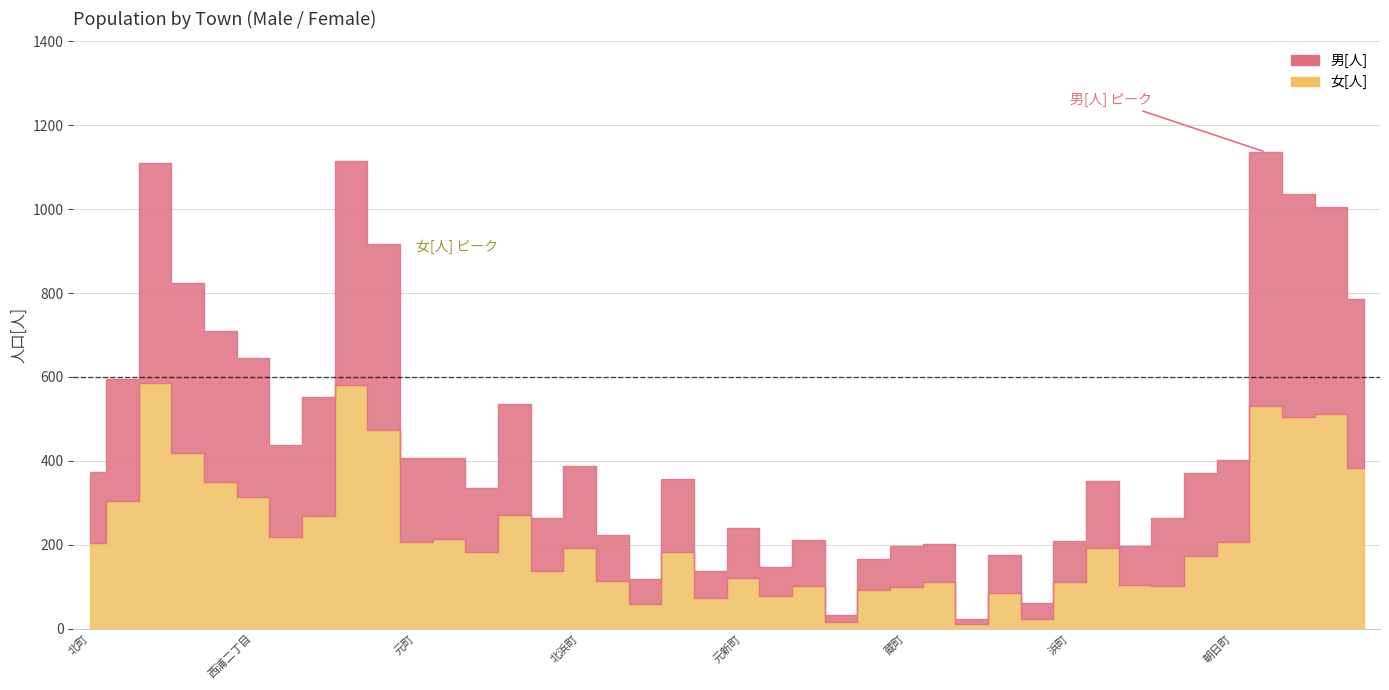

Reading right to left, transcribe all the data shown in this chart.

男[人]: 九の城町=405	北浜田町=493	鵜の森二丁目=531	鵜の森一丁目=605	朝日町=196	曙町=196	曙二丁目=162	曙一丁目=92	南納屋町=160	浜町=98	西末広町=39	中納屋町=90	千歳町=12	高砂町=90	蔵町=97	北納屋町=75	尾上町=15	稲葉町=111	相生町=67	元新町=118	本町=64	新町=175	新々町=58	栄町=111	北浜町=194	北条町=127	沖の島町=264	八幡町=152	中町=194	元町=199	堀木二丁目=445	堀木一丁目=533	西町=283	西新地=218	西浦二丁目=331	西浦一丁目=359	中部=406	諏訪町=525	諏訪栄町=290	北町=168
女[人]: 九の城町=382	北浜田町=511	鵜の森二丁目=504	鵜の森一丁目=531	朝日町=207	曙町=174	曙二丁目=101	曙一丁目=105	南納屋町=192	浜町=112	西末広町=23	中納屋町=85	千歳町=12	高砂町=112	蔵町=99	北納屋町=92	尾上町=17	稲葉町=101	相生町=79	元新町=122	本町=73	新町=182	新々町=60	栄町=113	北浜町=193	北条町=137	沖の島町=272	八幡町=184	中町=214	元町=207	堀木二丁目=473	堀木一丁目=582	西町=269	西新地=219	西浦二丁目=315	西浦一丁目=350	中部=419	諏訪町=586	諏訪栄町=305	北町=205